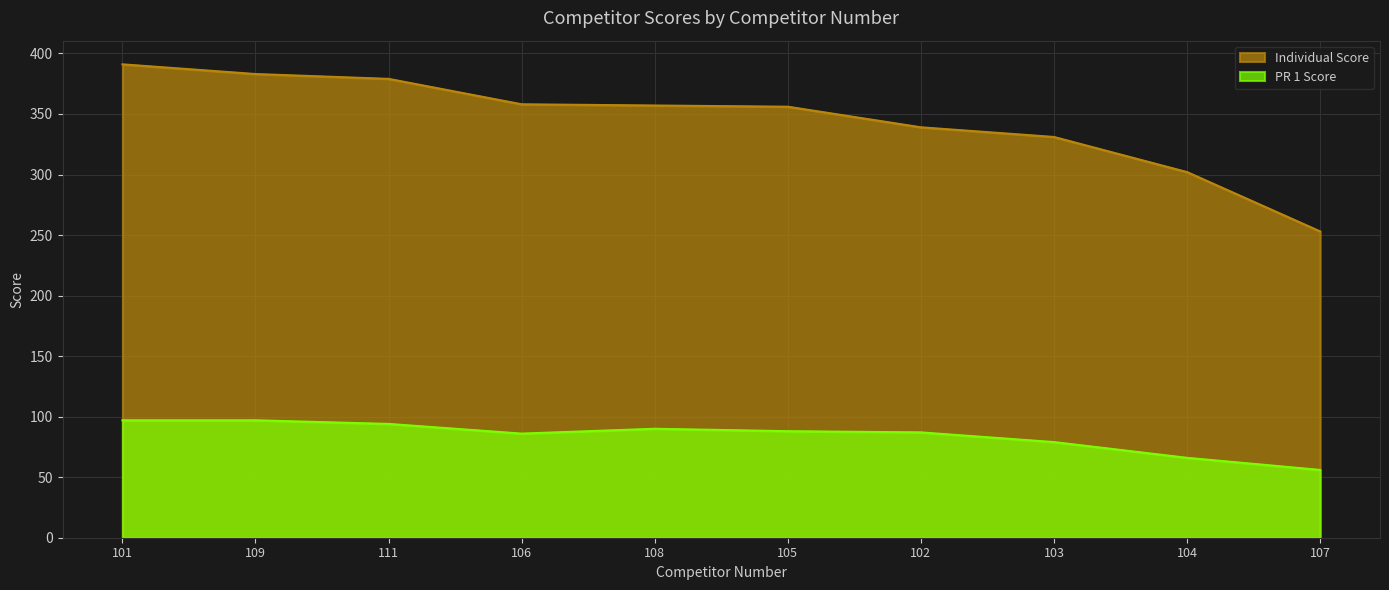

At 101, list the series in order from smallest to largest.

PR 1 Score, Individual Score